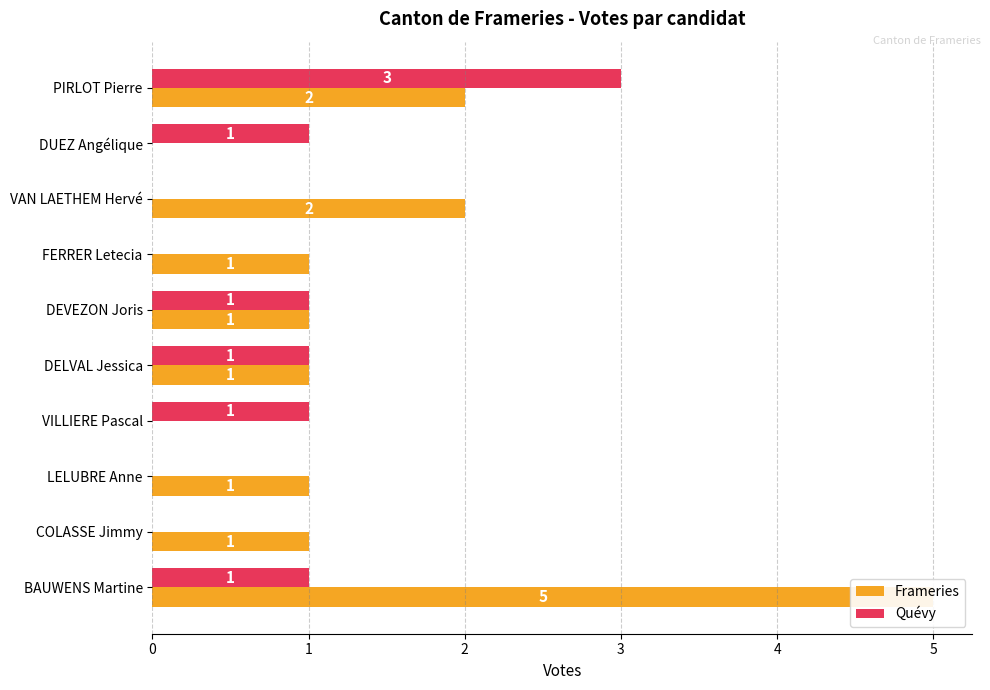

Reading left to right, list all the values displayed in this chart.

Frameries: 2	0	2	1	1	1	0	1	1	5
Quévy: 3	1	0	0	1	1	1	0	0	1